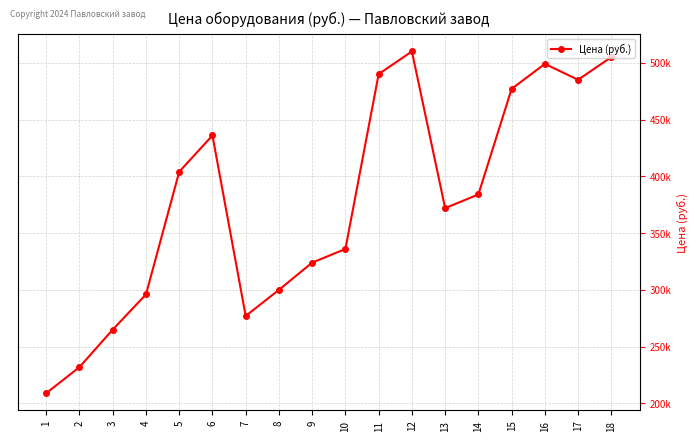

What is the greatest value displayed?

510000